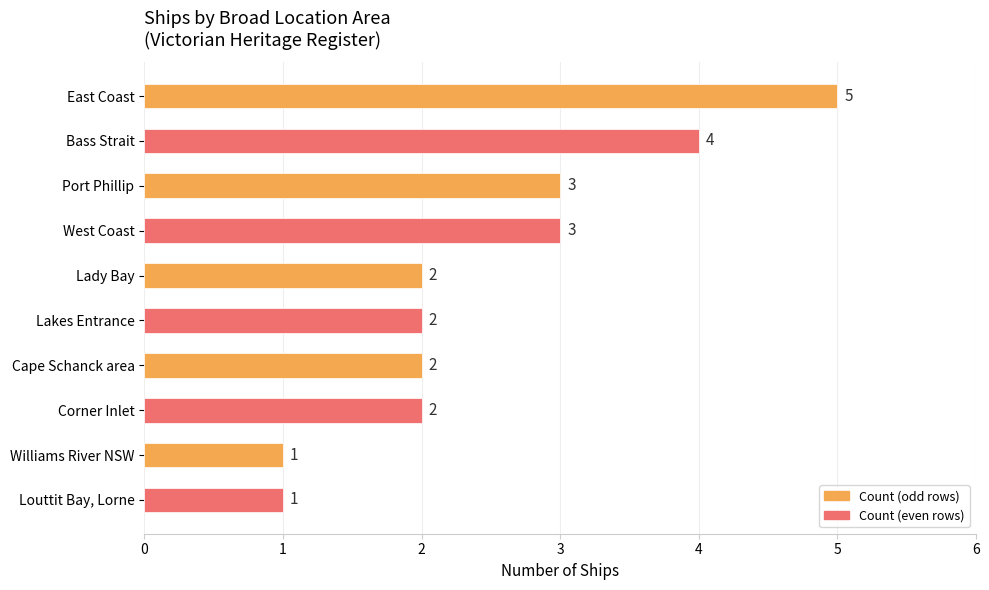

Between West Coast and Williams River NSW, which is larger?

West Coast